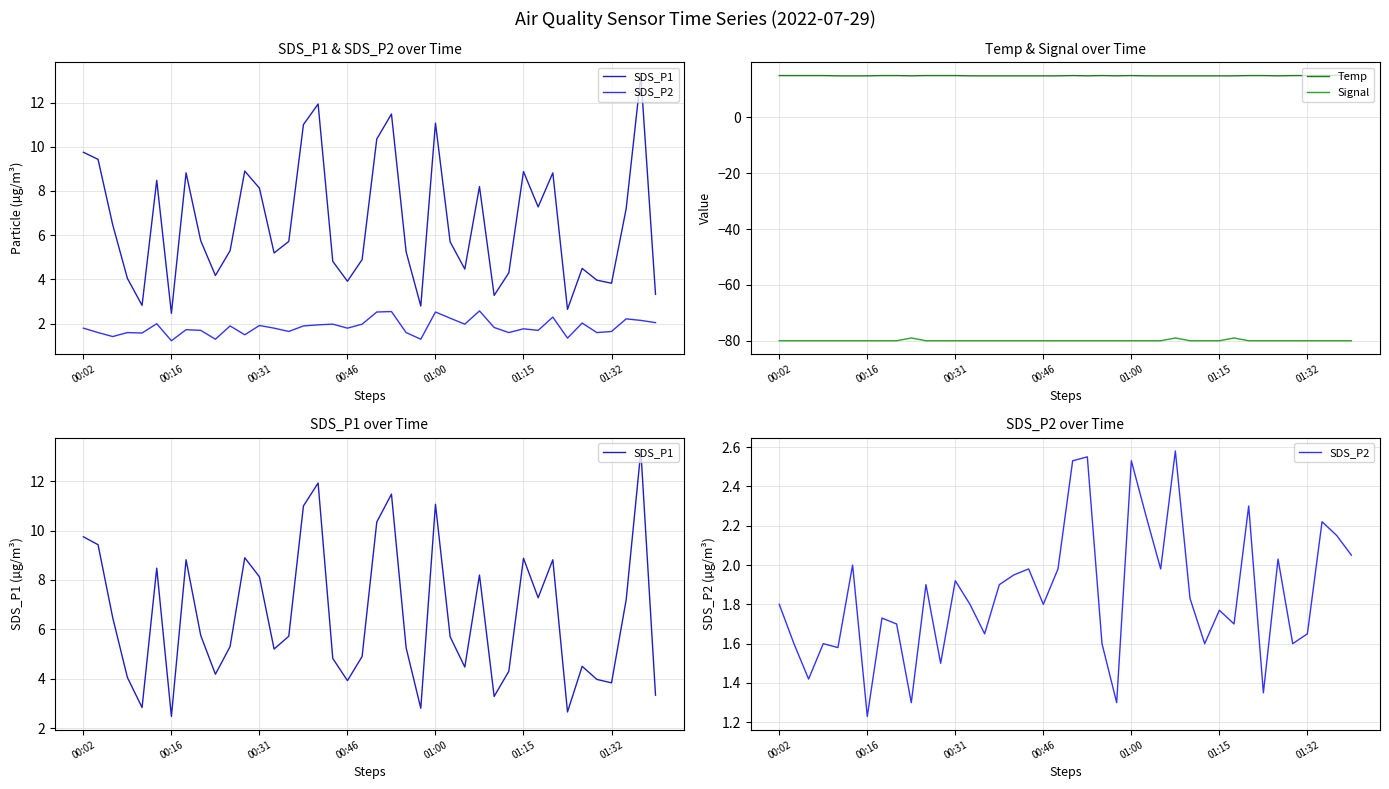

Which label corresponds to the smallest value in the chart?

00:02